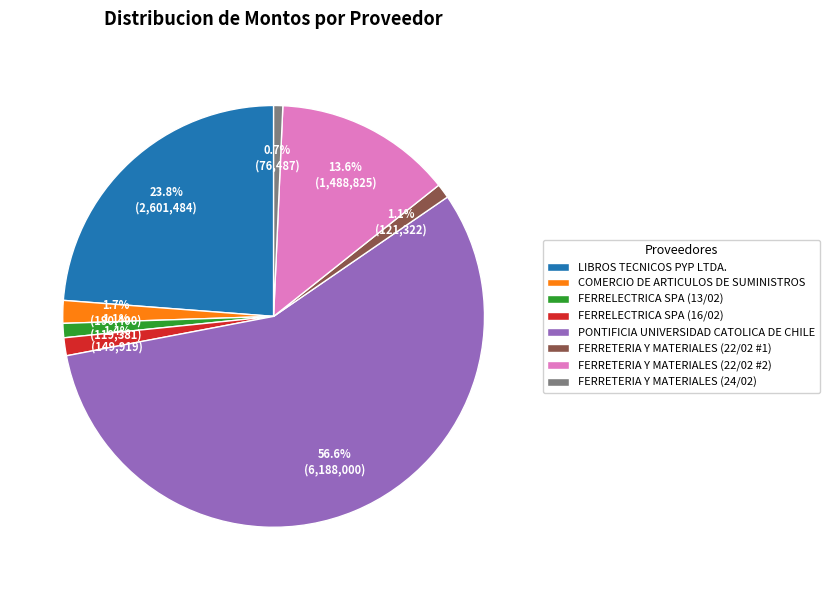

What is the ratio of the value at FERRETERIA Y MATERIALES (22/02 #2) to the value at FERRETERIA Y MATERIALES (24/02)?

19.5